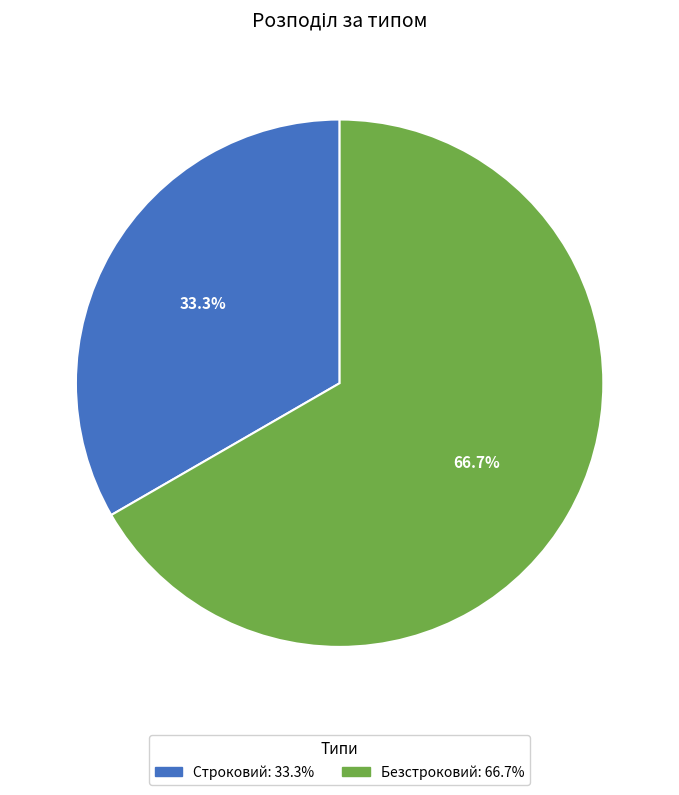

Which slice is the largest?

Безстроковий